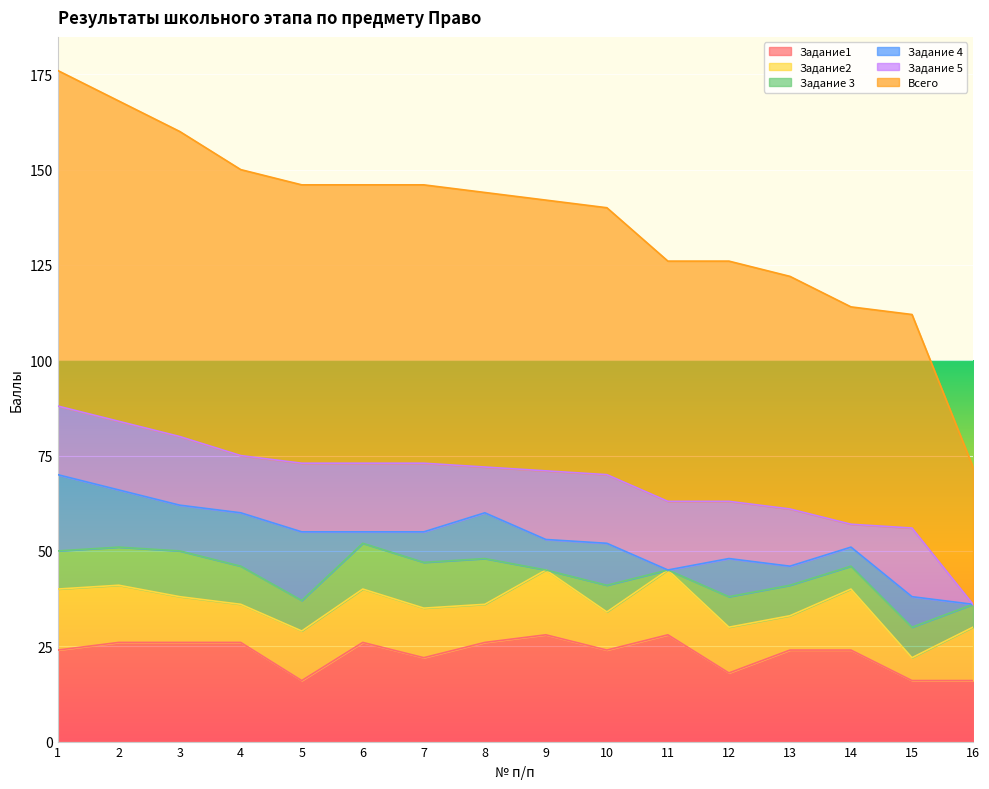

Which has a higher value, 12 or 3?

3